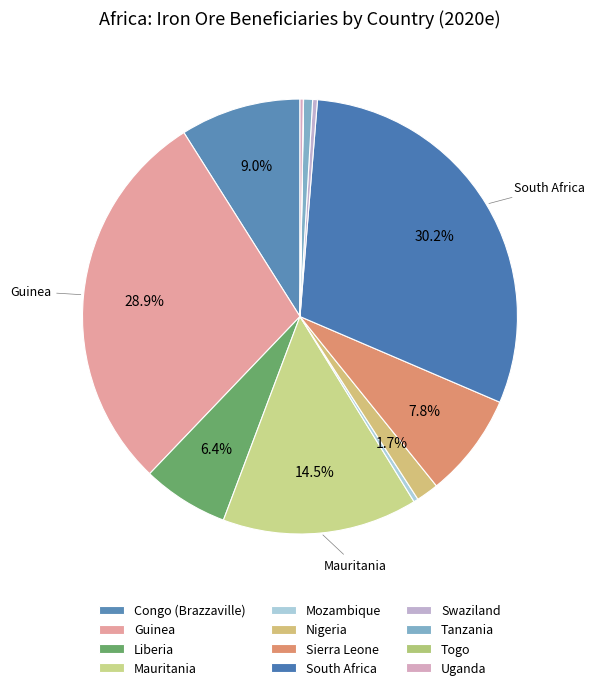

To the nearest percent, what is the combined percentage of Congo (Brazzaville) and Tanzania?

10%